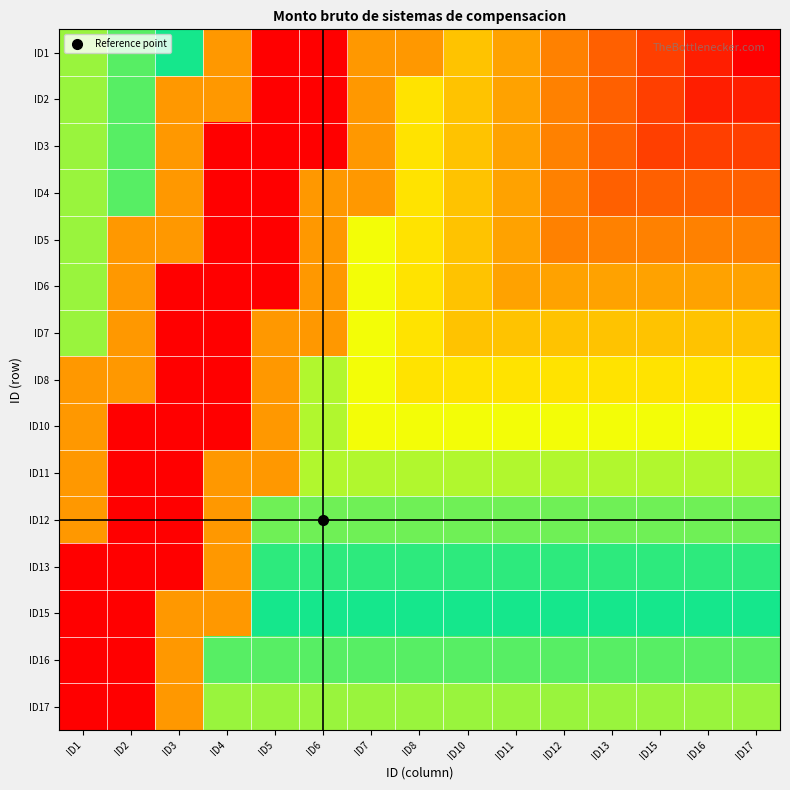

What is the difference between the highest and lowest values at ID8?

50.0